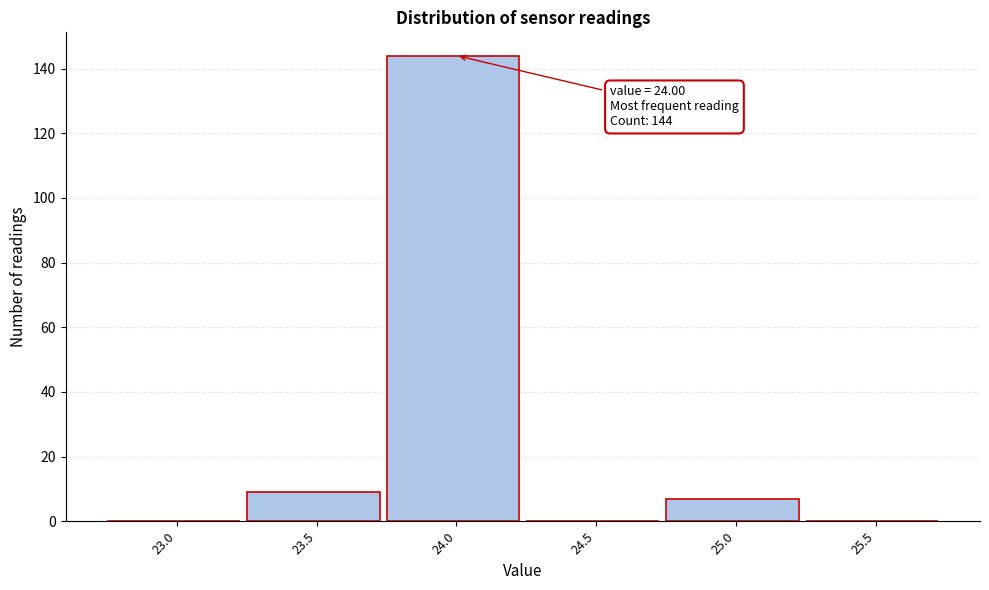

Reading left to right, list all the values displayed in this chart.

23.0=0	23.5=9	24.0=144	24.5=0	25.0=7	25.5=0